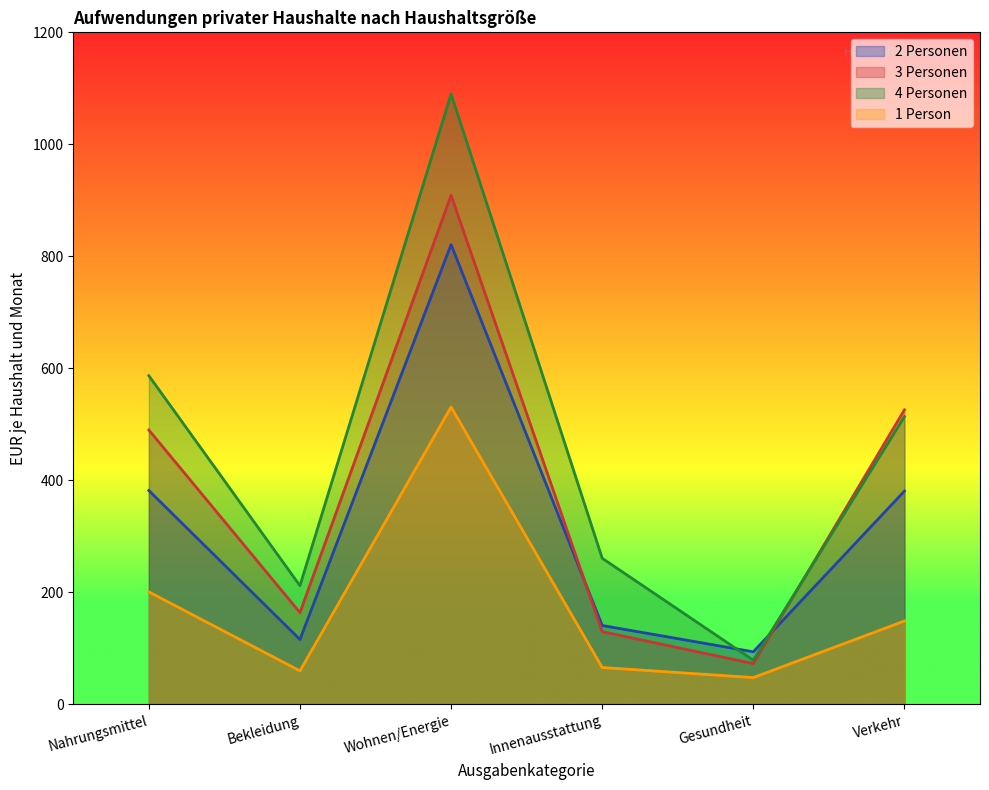

At Verkehr, list the series in order from largest to smallest.

3 Personen, 4 Personen, 2 Personen, 1 Person